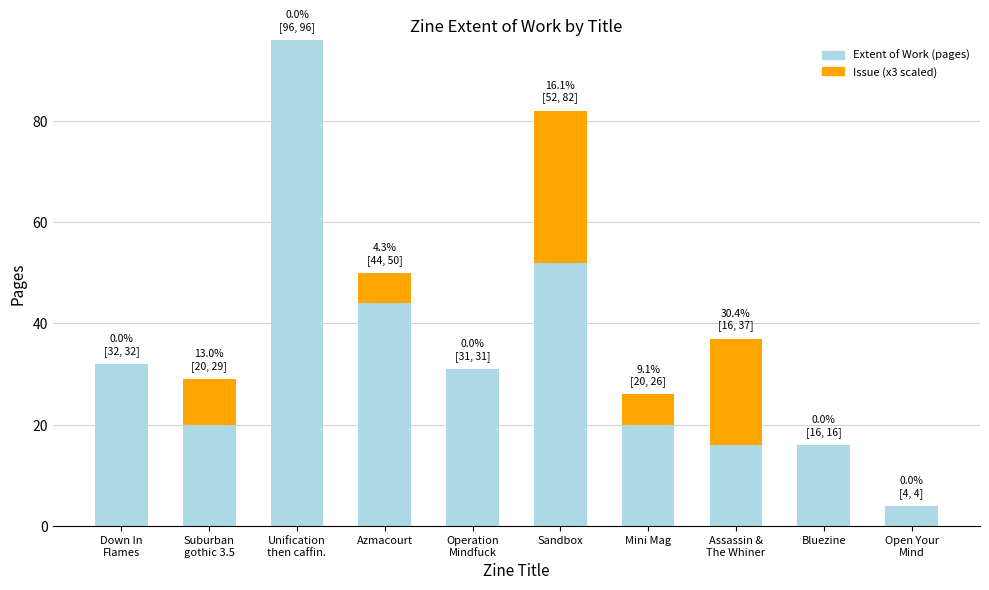

The Extent of Work (pages) series shows 29 at Mini Mag. True or false?

False